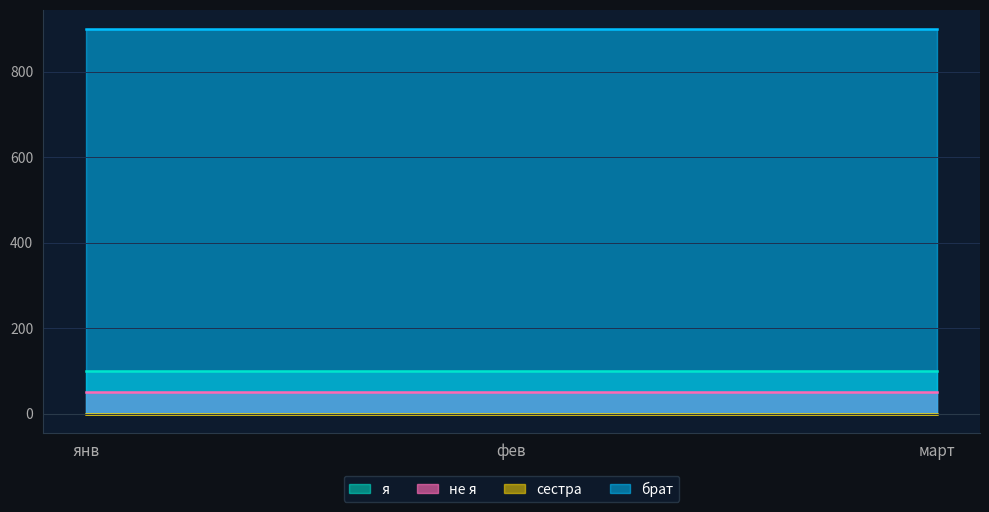

The value of брат at фев is 1306. True or false?

False